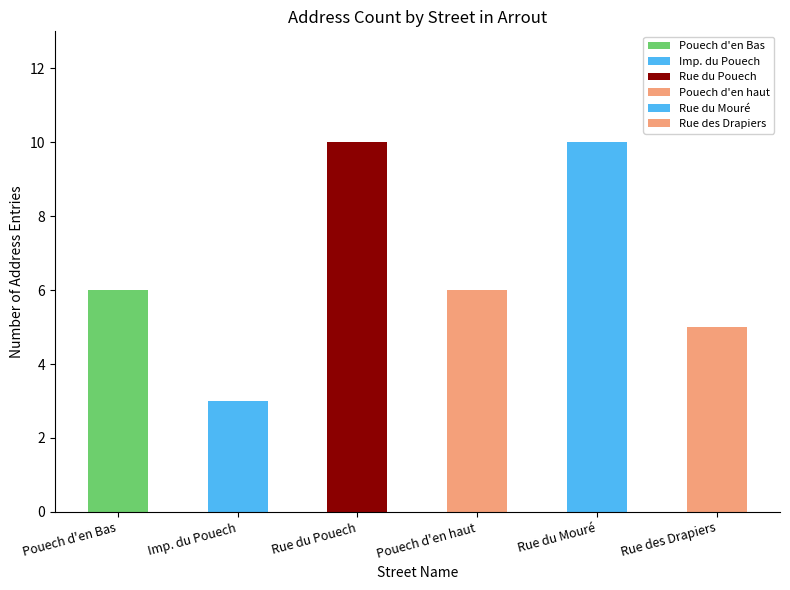

List the labels in order of value, smallest first.

Impasse du Pouech, Rue des Drapiers, Rue du Pouech d'en Bas, Rue du Pouech d'en haut, Rue du Pouech, Rue du Mouré